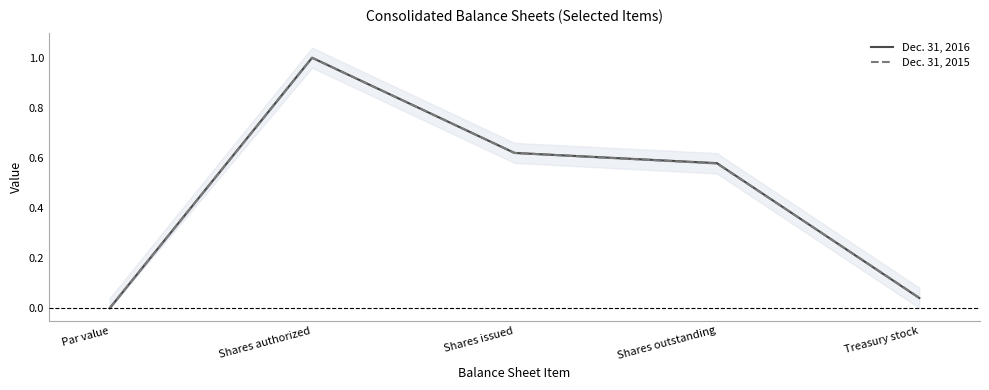

True or false: Dec. 31, 2016 has a value of 0.0 at Treasury stock.

True